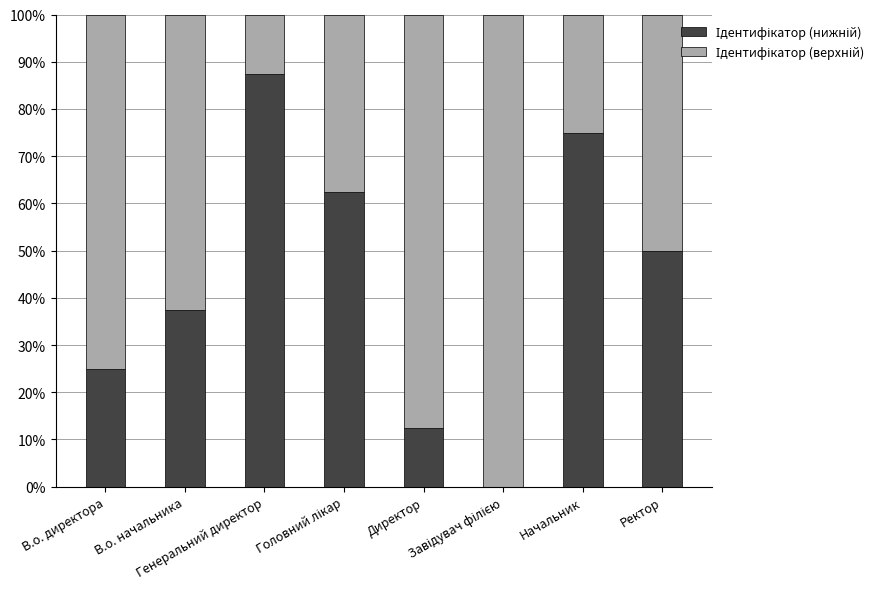

What is the difference between the maximum and minimum values in the Ідентифікатор (верхній) series?

0.9